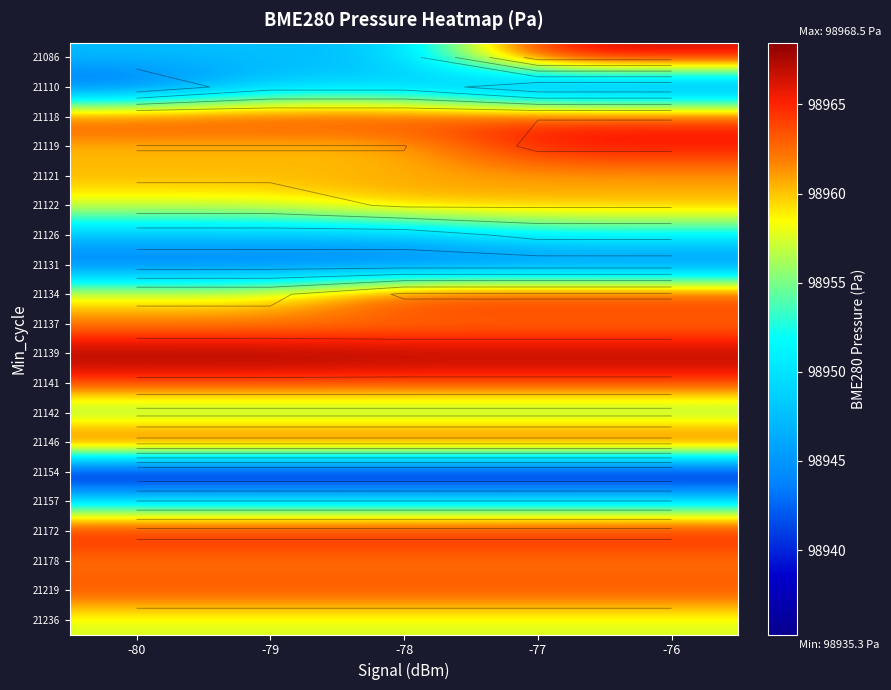

At which category is the sum across all series the highest?

-77